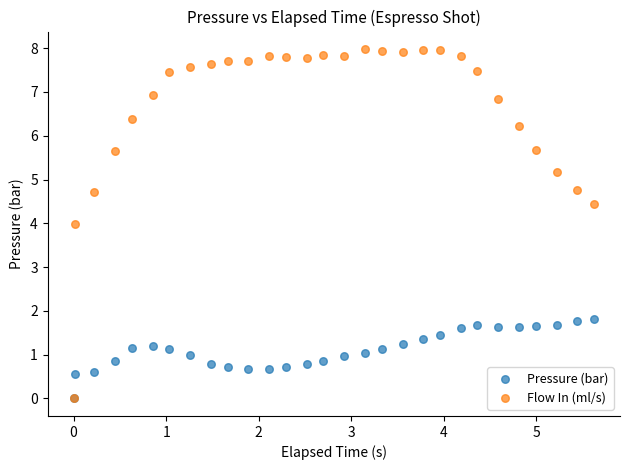

Across all series, what Y value is closest to 3?

4.0